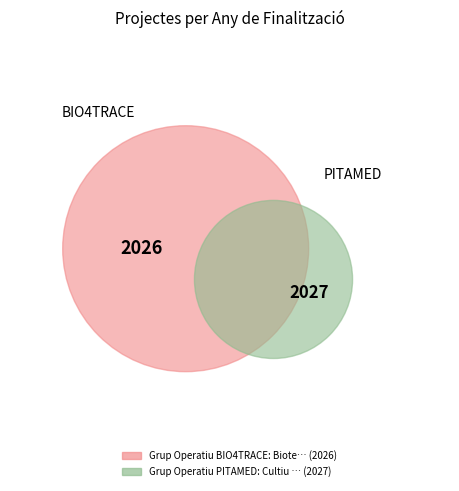

Rank the categories by value from lowest to highest.

Grup Operatiu BIO4TRACE: Biotecnologia, Grup Operatiu PITAMED: Cultiu sostenible